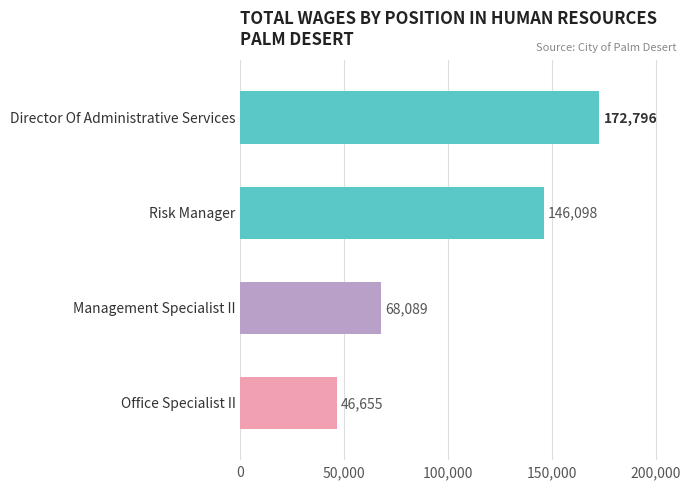

What is the maximum value shown in the chart?

172796